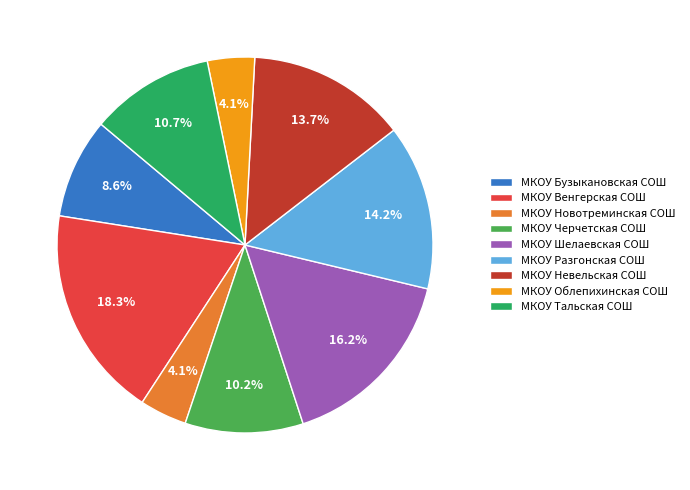

What percentage do МКОУ Черчетская СОШ and МКОУ Бузыкановская СОШ together represent?

18.8%